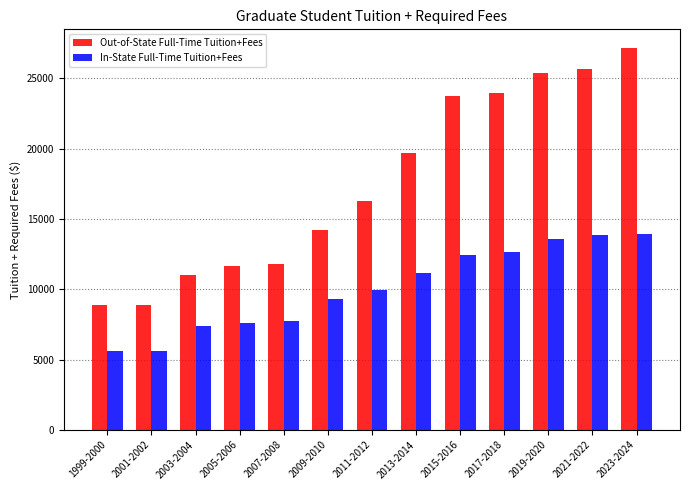

Rank the series at 2023-2024 from lowest to highest value.

In-State Full-Time Tuition+Fees, Out-of-State Full-Time Tuition+Fees